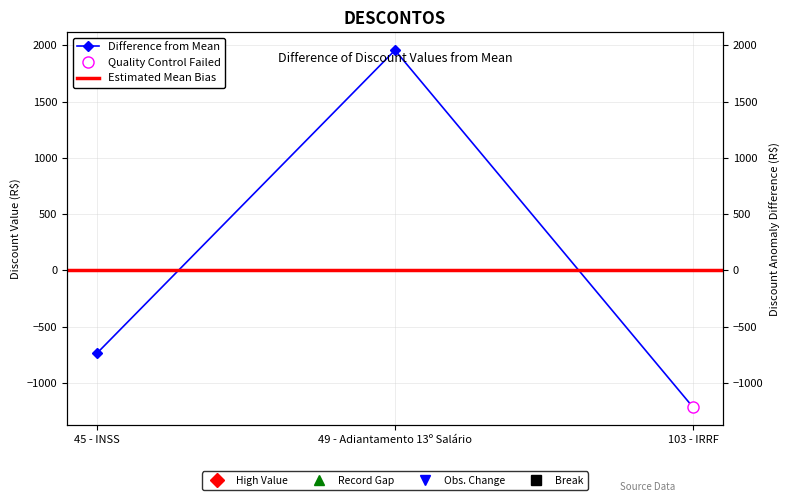

True or false: the data shows -1218.1 at 103 - IRRF.

True